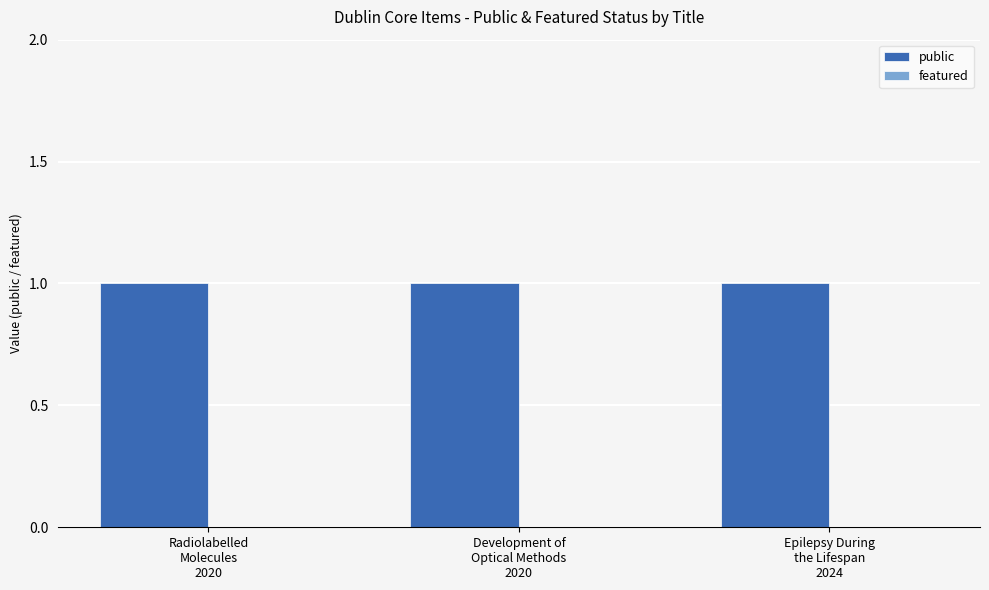

Reading left to right, transcribe all the data shown in this chart.

public: 1	1	1
featured: 0	0	0